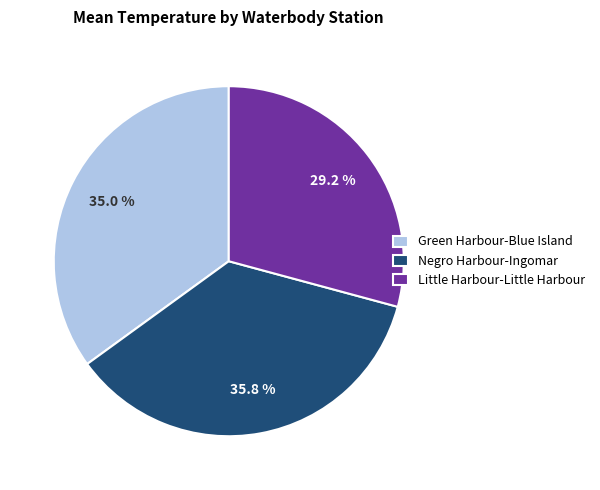

Between Negro Harbour-Ingomar and Little Harbour-Little Harbour, which is larger?

Negro Harbour-Ingomar